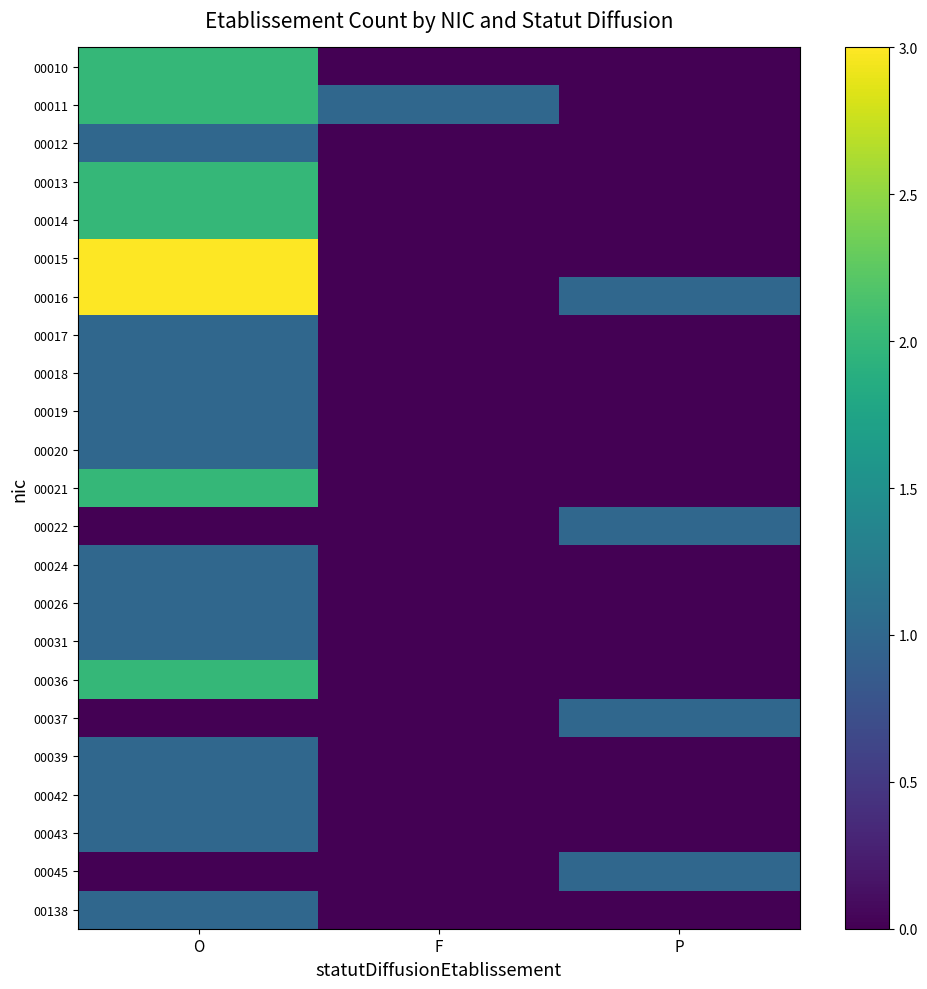

Reading left to right, list all the values displayed in this chart.

00010: O=2	F=0	P=0
00011: O=2	F=1	P=0
00012: O=1	F=0	P=0
00013: O=2	F=0	P=0
00014: O=2	F=0	P=0
00015: O=3	F=0	P=0
00016: O=3	F=0	P=1
00017: O=1	F=0	P=0
00018: O=1	F=0	P=0
00019: O=1	F=0	P=0
00020: O=1	F=0	P=0
00021: O=2	F=0	P=0
00022: O=0	F=0	P=1
00024: O=1	F=0	P=0
00026: O=1	F=0	P=0
00031: O=1	F=0	P=0
00036: O=2	F=0	P=0
00037: O=0	F=0	P=1
00039: O=1	F=0	P=0
00042: O=1	F=0	P=0
00043: O=1	F=0	P=0
00045: O=0	F=0	P=1
00138: O=1	F=0	P=0